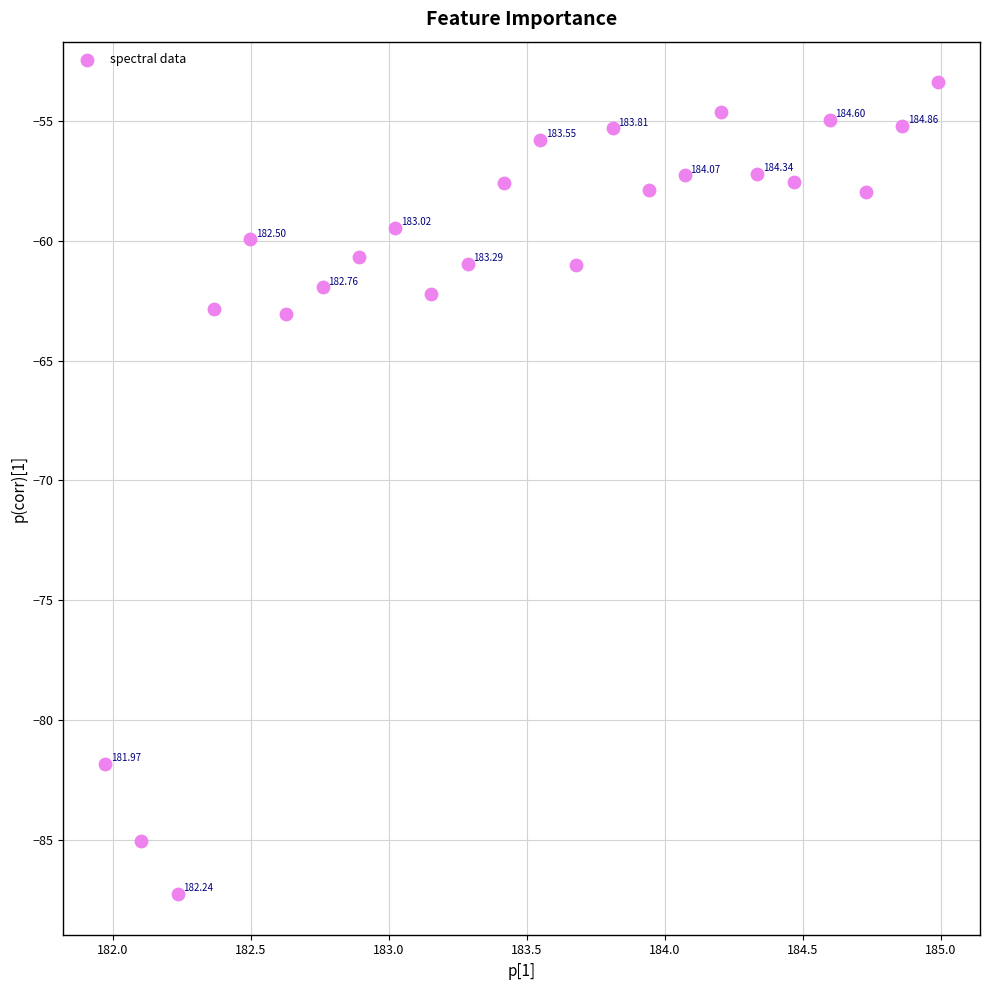

What is the range of X values (max minus min)?

3.0